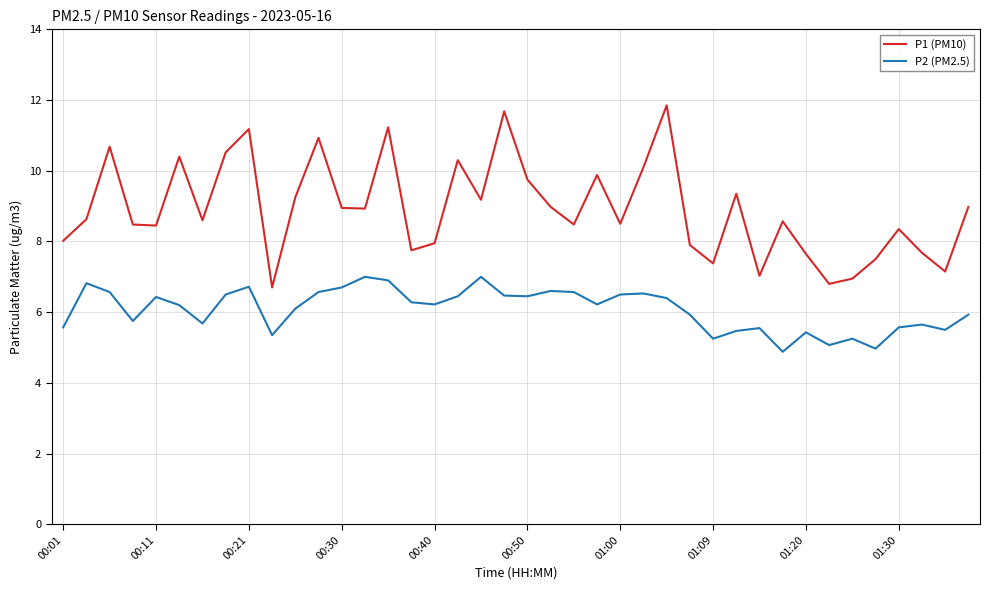

What is the difference between the maximum and minimum values in the P2 (PM2.5) series?

2.1